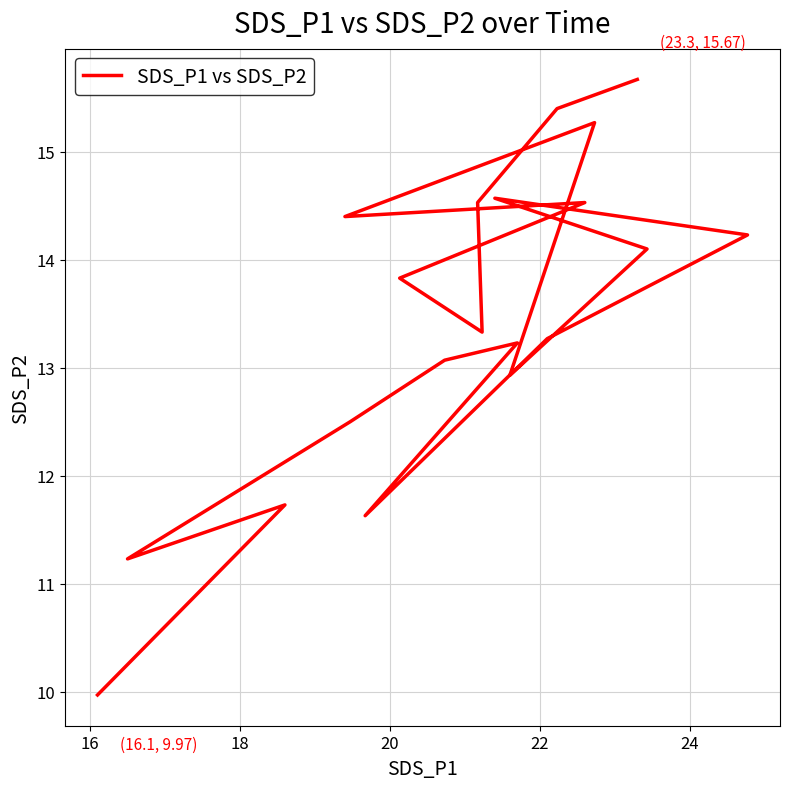

The value at 26 is 19.2. True or false?

False